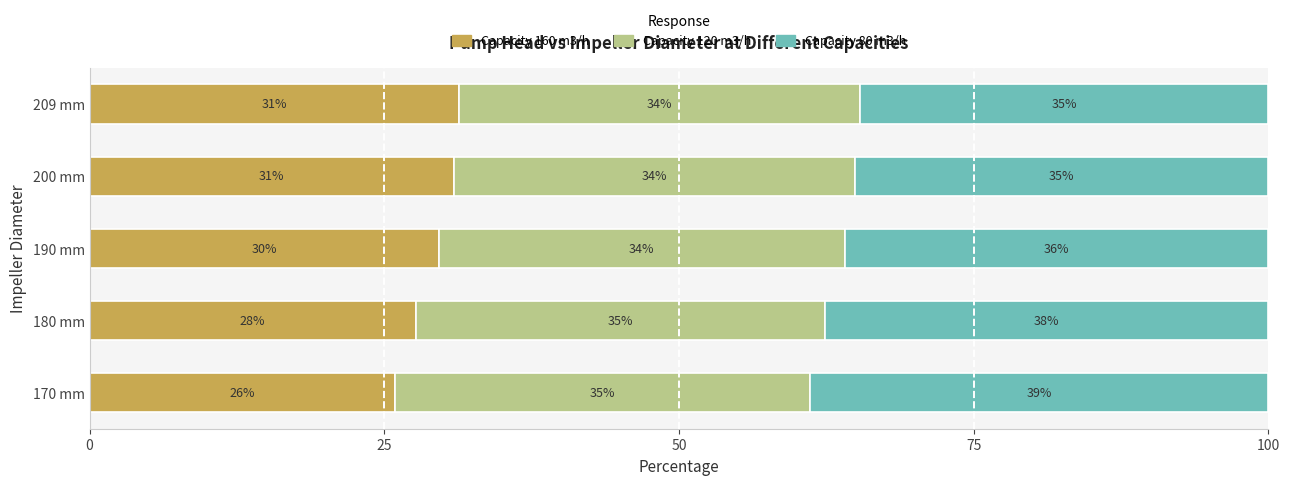

How many data points in Capacity 160 m3/h are less than 29?

2